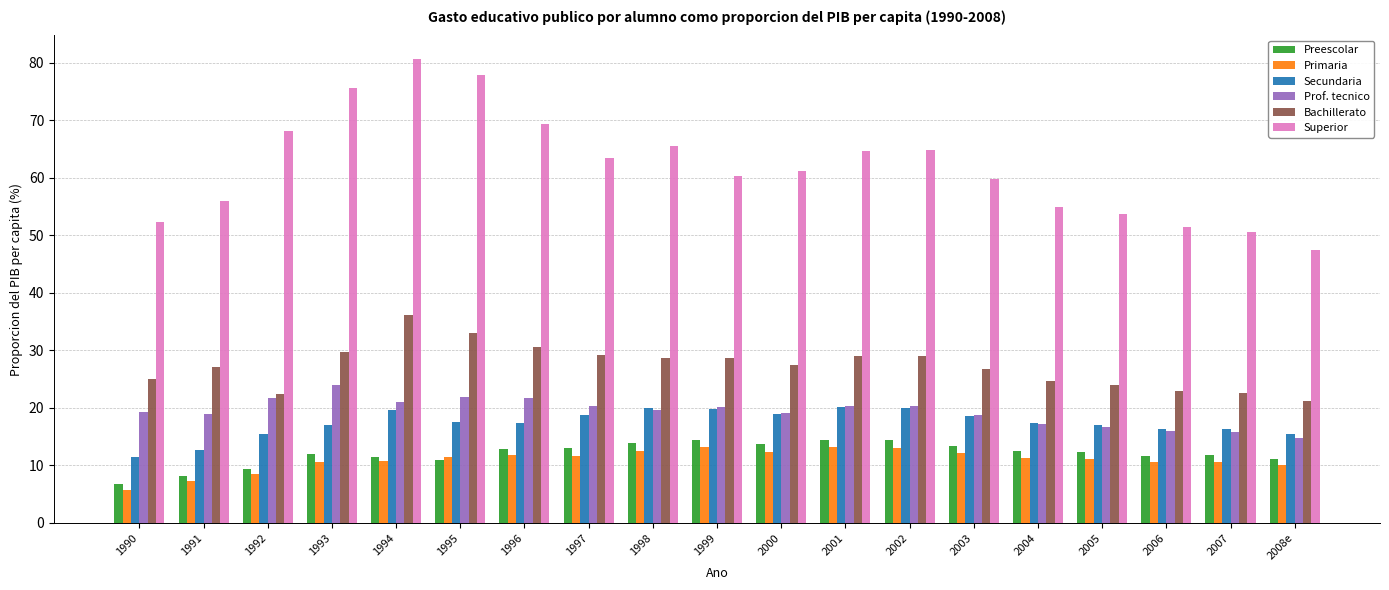

Which label corresponds to the largest value in the chart?

1994